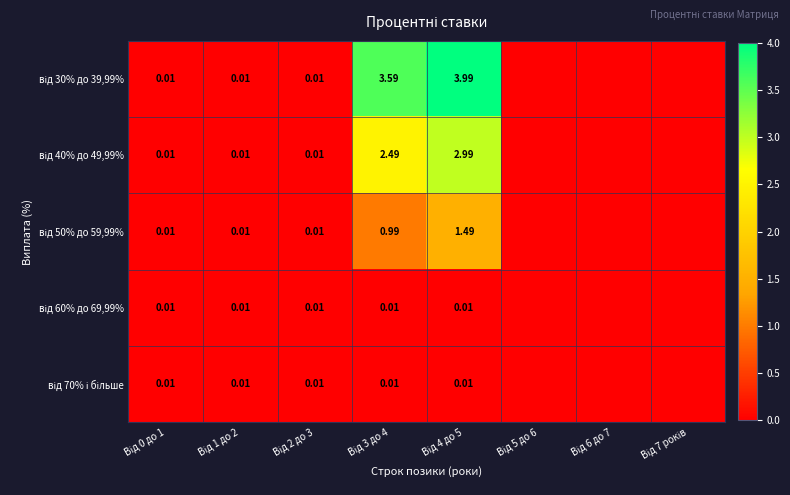

Which category has the highest value in the від 50% до 59,99% series?

Від 4 до 5